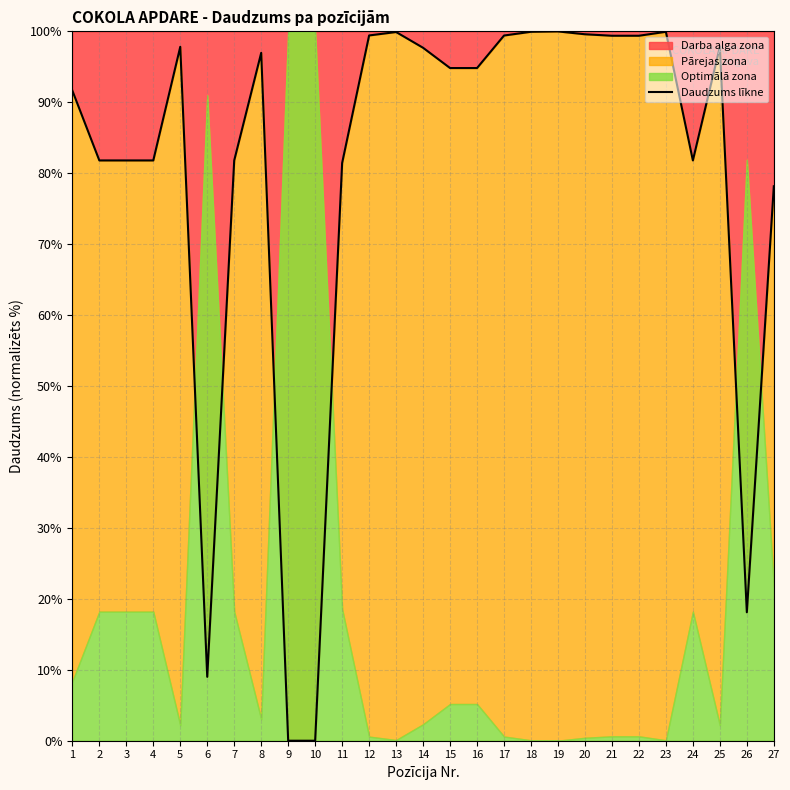

What is the difference between the maximum and minimum values?

100.0